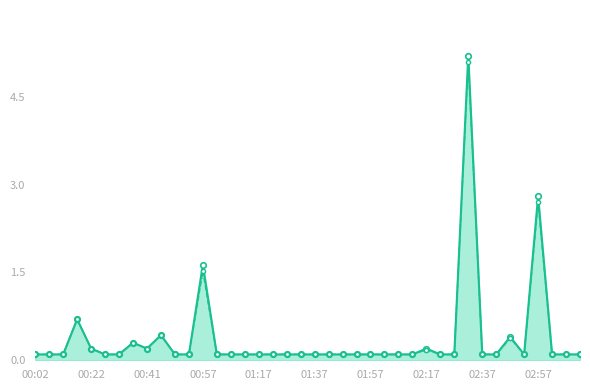

Reading left to right, transcribe all the data shown in this chart.

P1: 0.1	0.1	0.1	0.7	0.2	0.1	0.1	0.3	0.2	0.4	0.1	0.1	1.6	0.1	0.1	0.1	0.1	0.1	0.1	0.1	0.1	0.1	0.1	0.1	0.1	0.1	0.1	0.1	0.2	0.1	0.1	5.2	0.1	0.1	0.4	0.1	2.8	0.1	0.1	0.1
P2: 0.1	0.1	0.1	0.7	0.2	0.1	0.1	0.3	0.2	0.4	0.1	0.1	1.5	0.1	0.1	0.1	0.1	0.1	0.1	0.1	0.1	0.1	0.1	0.1	0.1	0.1	0.1	0.1	0.2	0.1	0.1	5.1	0.1	0.1	0.4	0.1	2.7	0.1	0.1	0.1